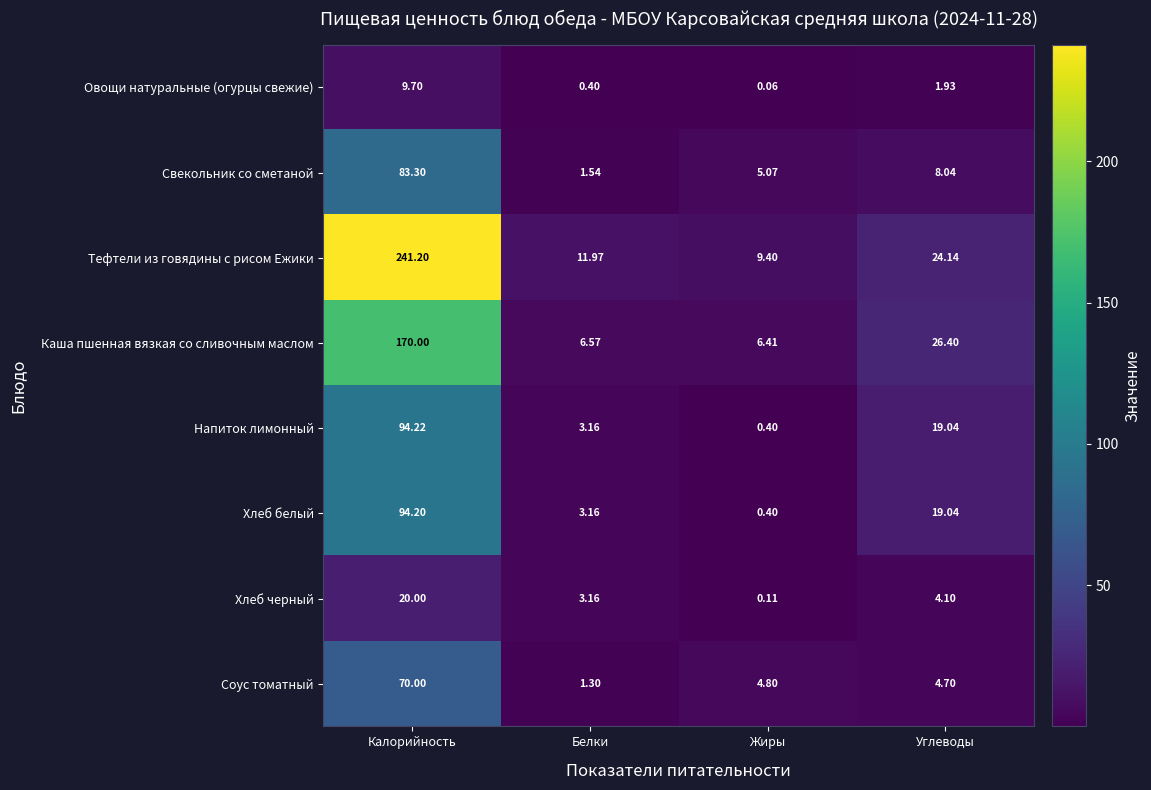

At which label does Овощи натуральные (огурцы свежие) first exceed 1?

Калорийность